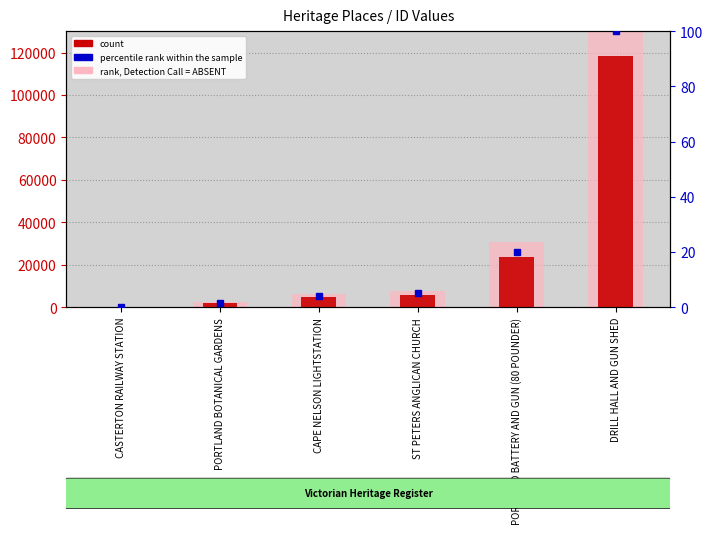

Is the value of count at DRILL HALL AND GUN SHED greater than the value of rank, Detection Call = ABSENT at PORTLAND BOTANICAL GARDENS?

Yes